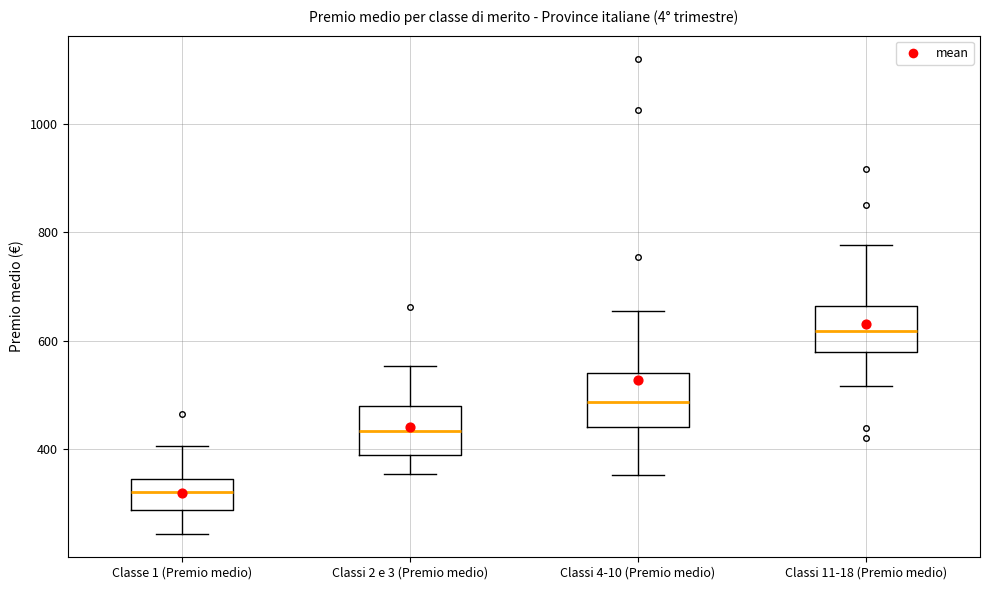

Which box has the lowest median line?

Classe 1 (Premio medio)